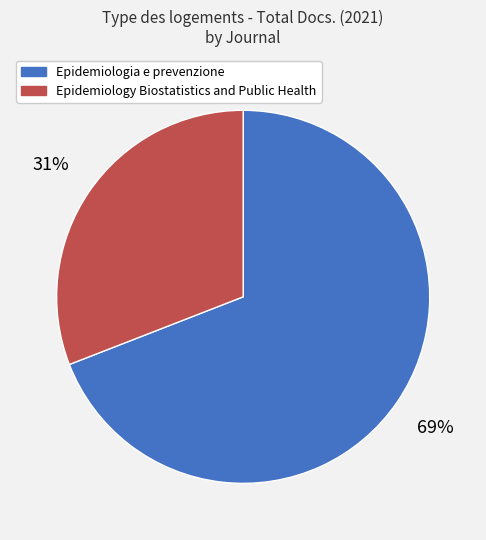

Which has a higher value, Epidemiology Biostatistics and Public Health or Epidemiologia e prevenzione?

Epidemiologia e prevenzione